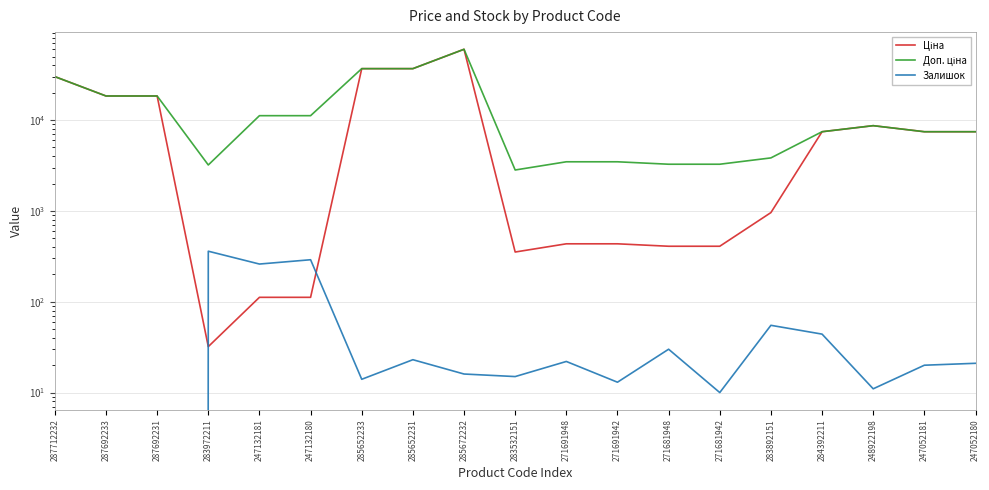

The Залишок series shows 15.0 at 283532151. True or false?

True